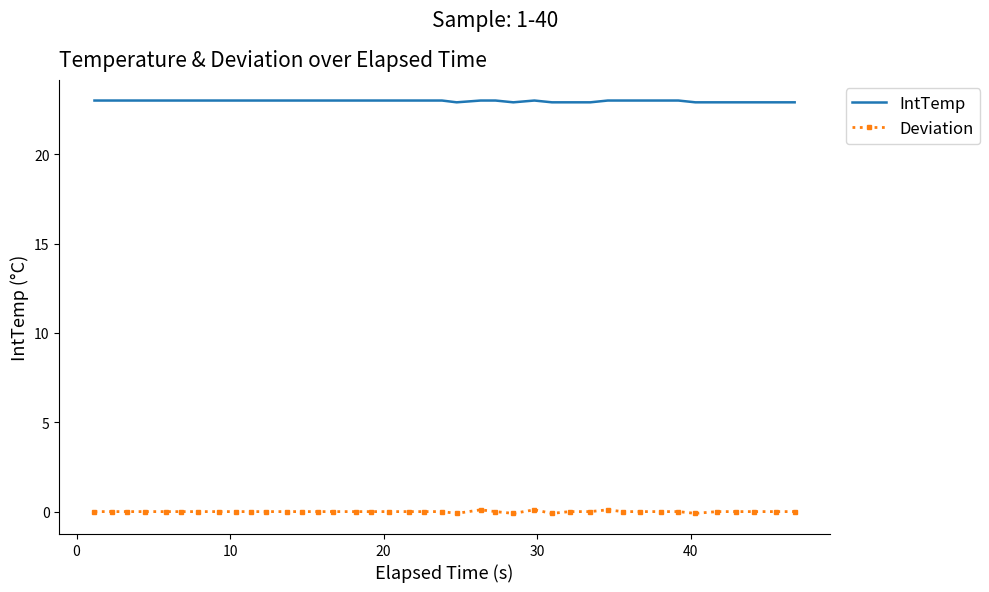

True or false: IntTemp and Deviation intersect in this chart.

False